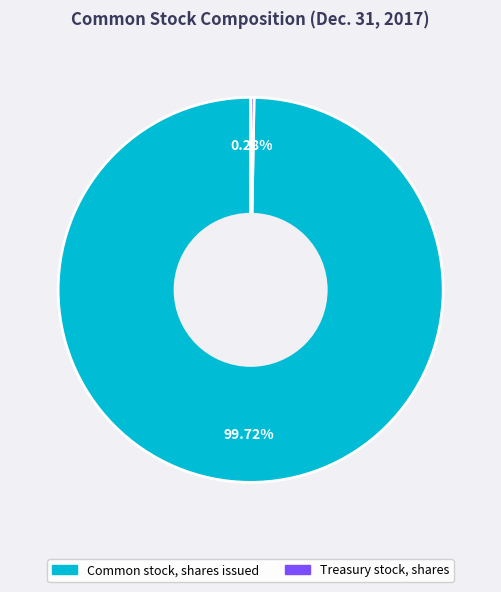

Count the number of slices in the pie.

2